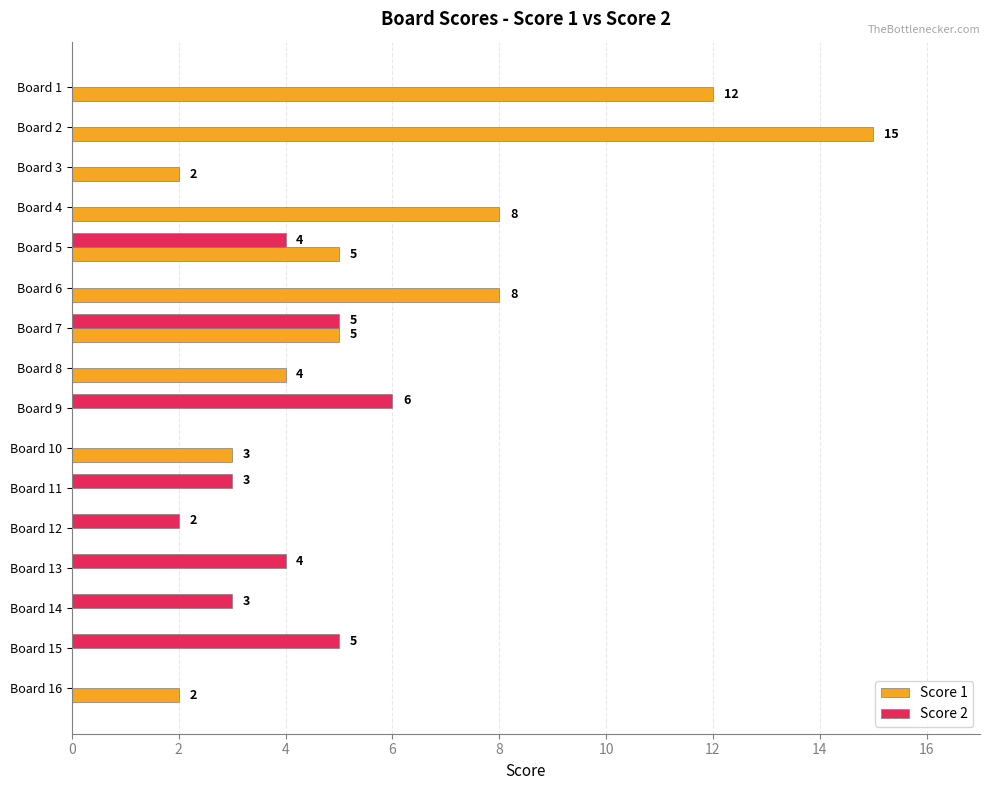

Between Board 4 and Board 12, which series saw the biggest shift?

Score 1